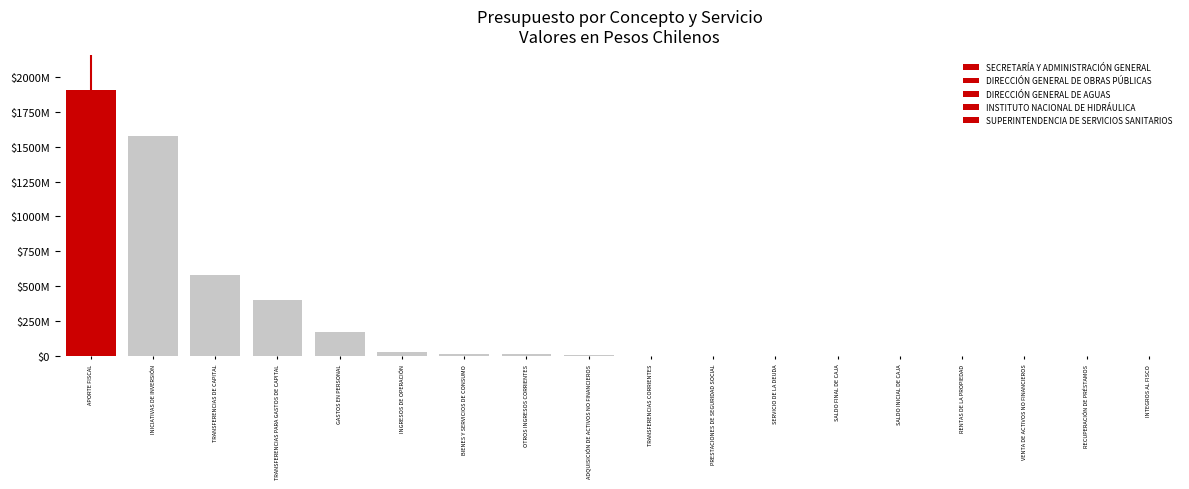

Rank the series at INGRESOS DE OPERACIÓN from highest to lowest value.

DIRECCIÓN GENERAL DE OBRAS PÚBLICAS, INSTITUTO NACIONAL DE HIDRÁULICA, DIRECCIÓN GENERAL DE AGUAS, SECRETARÍA Y ADMINISTRACIÓN GENERAL, SUPERINTENDENCIA DE SERVICIOS SANITARIOS